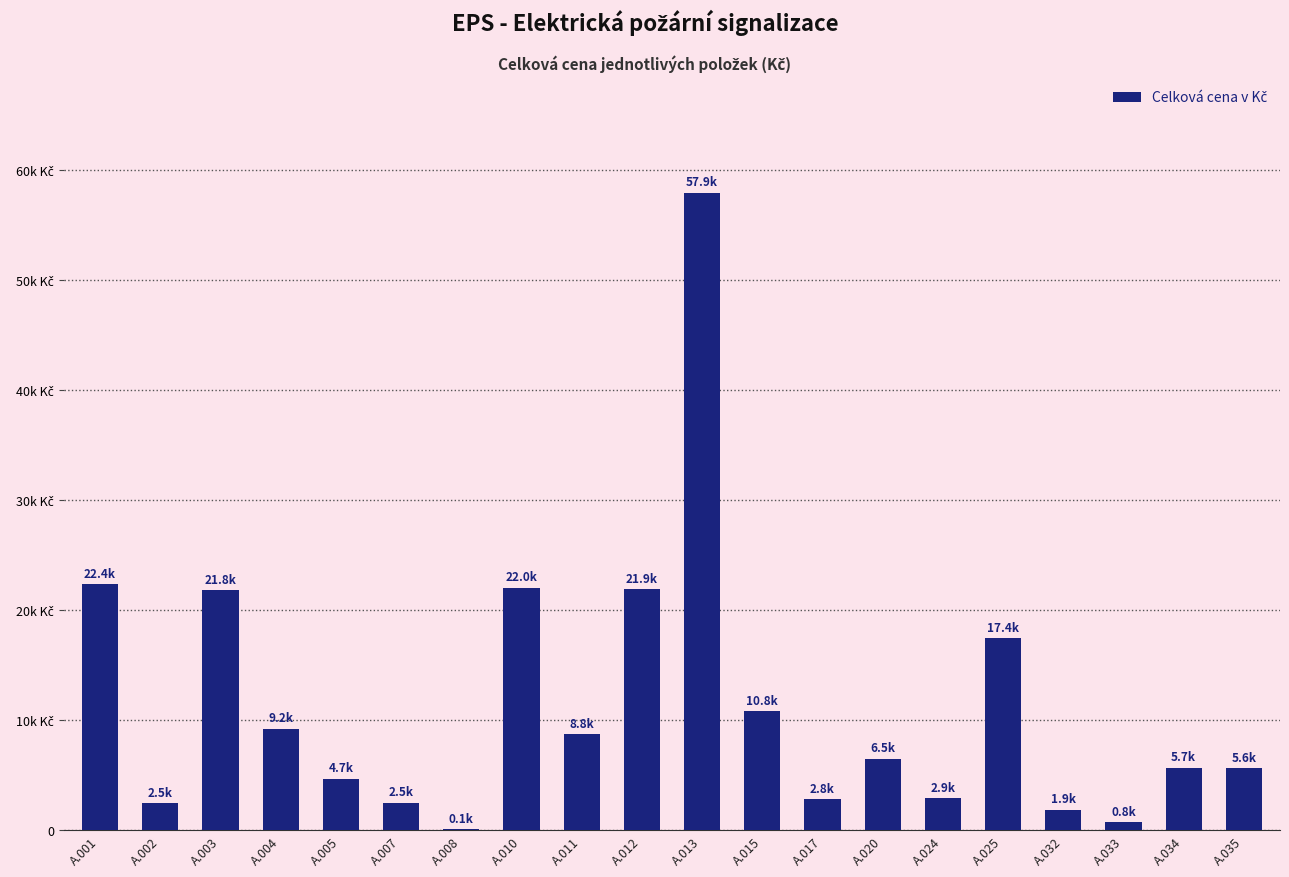

Reading right to left, transcribe all the data shown in this chart.

5643.4	5702.2	764.2	1858.6	17427.0	2920.7	6509.4	2816.8	10801.9	57908.4	21927.1	8750.2	22033.8	127.4	2518.0	4678.4	9245.0	21799.7	2469.0	22361.1